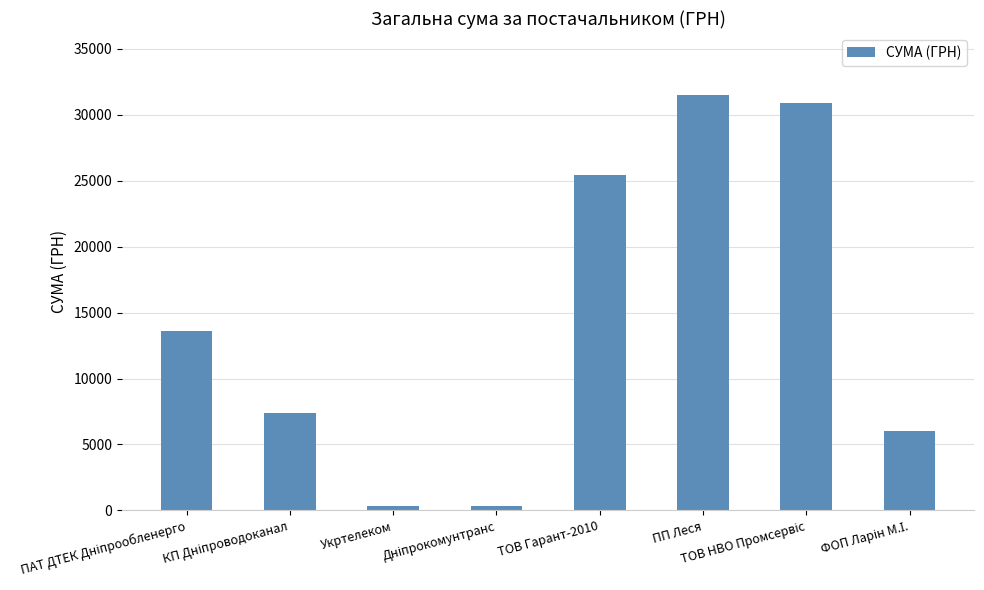

The value at ТОВ Гарант-2010 is 6610.6. True or false?

False